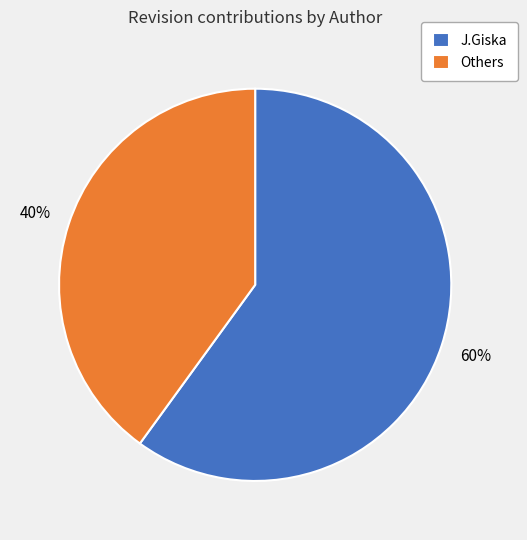

To the nearest percent, what is the difference between the largest and smallest slice percentages?

20%